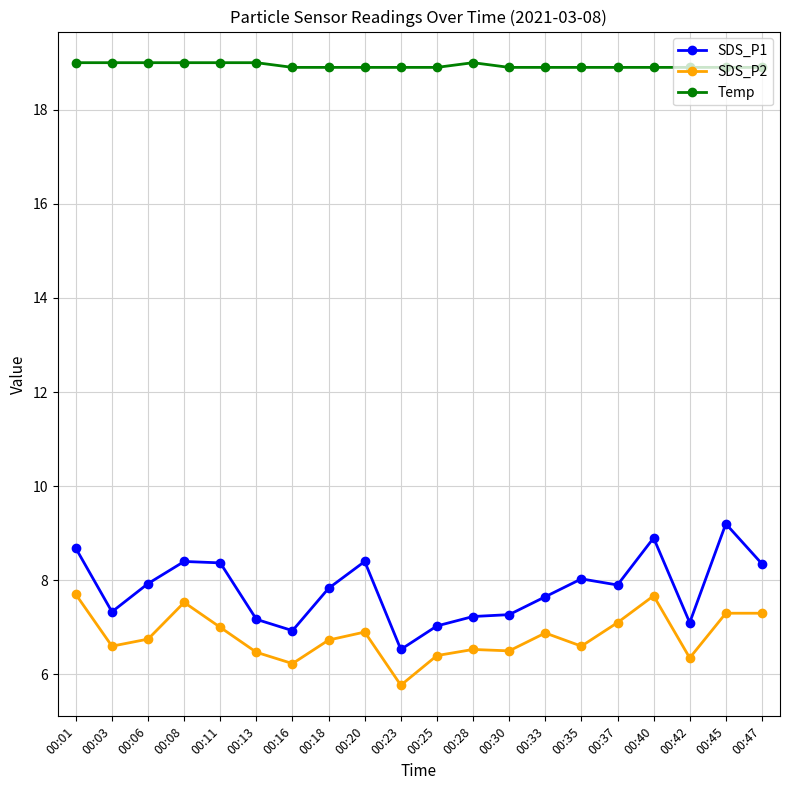

True or false: SDS_P1 has a value of 12.2 at 00:08.

False